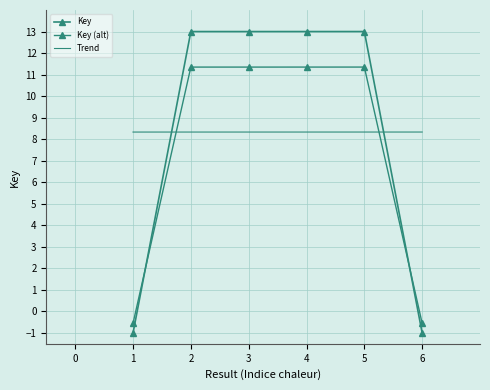

What is the sum of the values at 1 and 4?

12.0